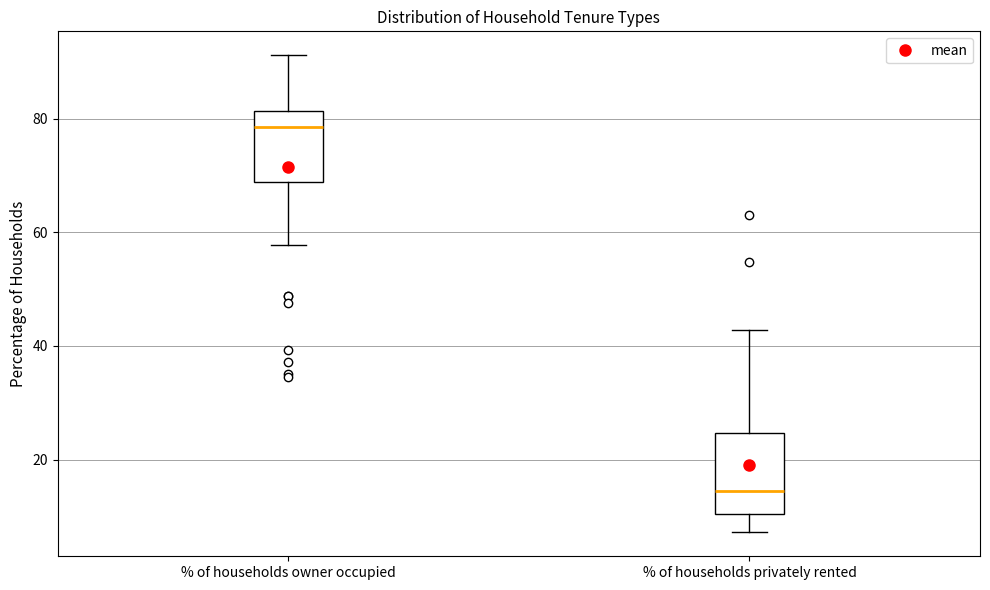

Where does the upper whisker of the box for % of households owner occupied end on the y-axis? The values are not printed on the chart, so give them approximately, as read against the axis.

92